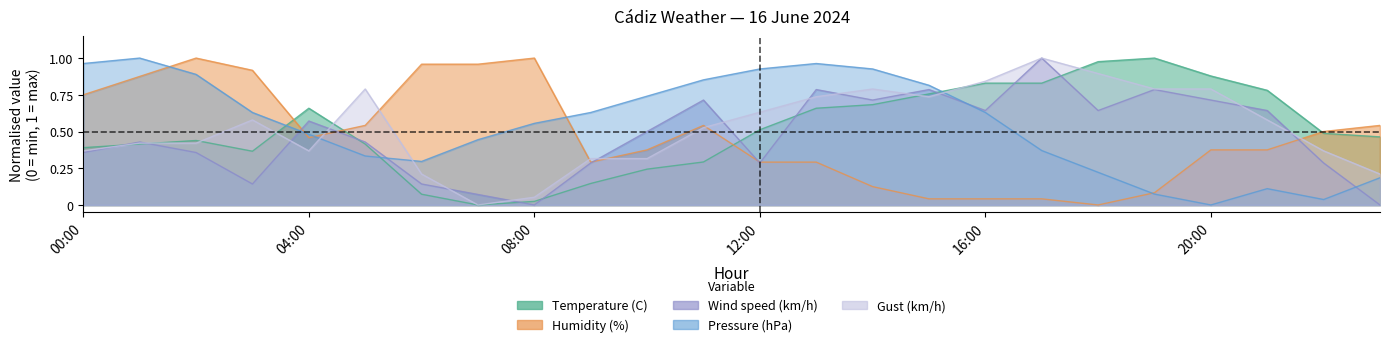

Reading left to right, extract all data points from this chart.

Temperature (C): 00:00=0.4	01:00=0.4	02:00=0.4	03:00=0.4	04:00=0.7	05:00=0.4	06:00=0.1	07:00=0.0	08:00=0.0	09:00=0.1	10:00=0.2	11:00=0.3	12:00=0.5	13:00=0.7	14:00=0.7	15:00=0.8	16:00=0.8	17:00=0.8	18:00=1.0	19:00=1.0	20:00=0.9	21:00=0.8	22:00=0.5	23:00=0.5
Humidity (%): 00:00=0.8	01:00=0.9	02:00=1.0	03:00=0.9	04:00=0.5	05:00=0.5	06:00=1.0	07:00=1.0	08:00=1.0	09:00=0.3	10:00=0.4	11:00=0.5	12:00=0.3	13:00=0.3	14:00=0.1	15:00=0.0	16:00=0.0	17:00=0.0	18:00=0.0	19:00=0.1	20:00=0.4	21:00=0.4	22:00=0.5	23:00=0.5
Wind speed (km/h): 00:00=0.4	01:00=0.4	02:00=0.4	03:00=0.1	04:00=0.6	05:00=0.4	06:00=0.1	07:00=0.1	08:00=0.0	09:00=0.3	10:00=0.5	11:00=0.7	12:00=0.3	13:00=0.8	14:00=0.7	15:00=0.8	16:00=0.6	17:00=1.0	18:00=0.6	19:00=0.8	20:00=0.7	21:00=0.6	22:00=0.3	23:00=0.0
Pressure (hPa): 00:00=1.0	01:00=1.0	02:00=0.9	03:00=0.6	04:00=0.5	05:00=0.3	06:00=0.3	07:00=0.4	08:00=0.6	09:00=0.6	10:00=0.7	11:00=0.9	12:00=0.9	13:00=1.0	14:00=0.9	15:00=0.8	16:00=0.6	17:00=0.4	18:00=0.2	19:00=0.1	20:00=0.0	21:00=0.1	22:00=0.0	23:00=0.2
Gust (km/h): 00:00=0.4	01:00=0.4	02:00=0.4	03:00=0.6	04:00=0.4	05:00=0.8	06:00=0.2	07:00=0.0	08:00=0.1	09:00=0.3	10:00=0.3	11:00=0.5	12:00=0.6	13:00=0.7	14:00=0.8	15:00=0.7	16:00=0.8	17:00=1.0	18:00=0.9	19:00=0.8	20:00=0.8	21:00=0.6	22:00=0.4	23:00=0.2